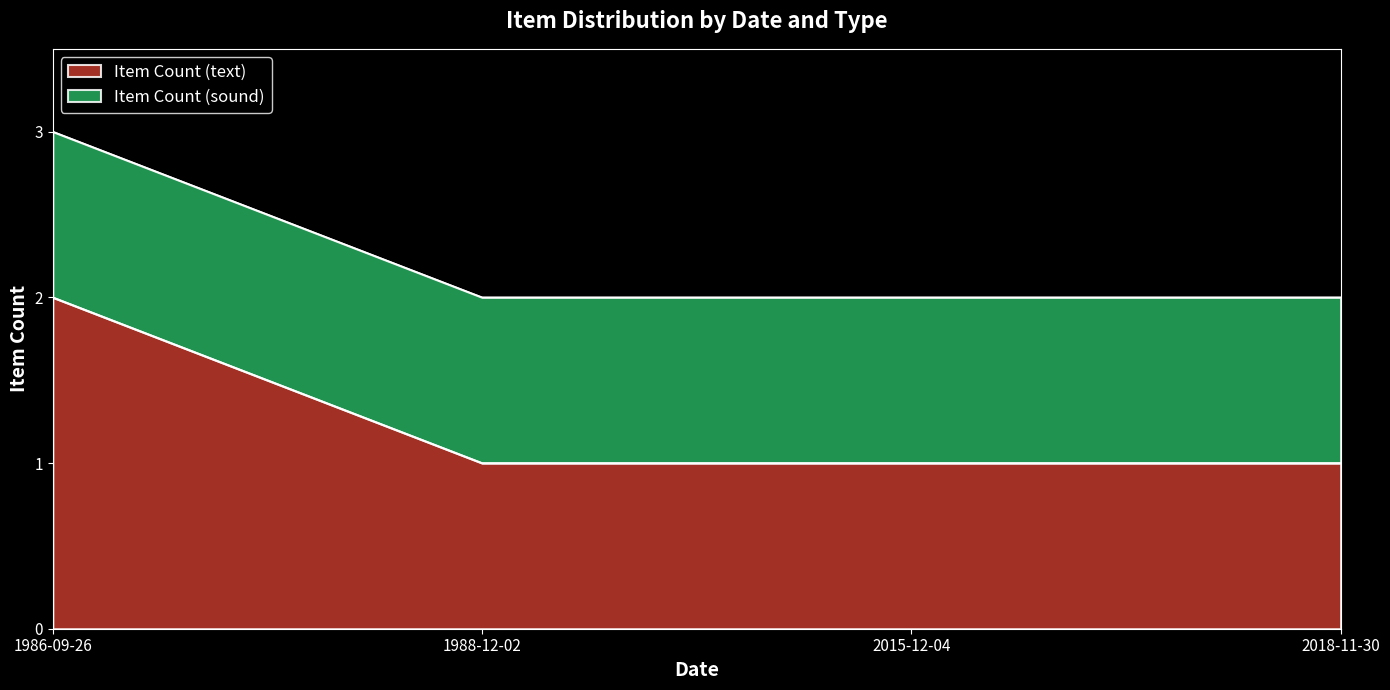

What is the average value?

1